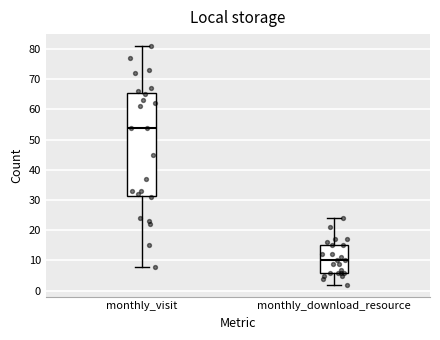

Reading left to right, transcribe this box plot: for each box, give where its median line is, the range the box spans, and where its two whiskers end, as read against the y-axis. The values are not printed on the chart, so give them approximately, as read against the axis.

monthly_visit: median 54, box 32 to 66, whiskers 8 to 81
monthly_download_resource: median 10, box 6 to 15, whiskers 2 to 24